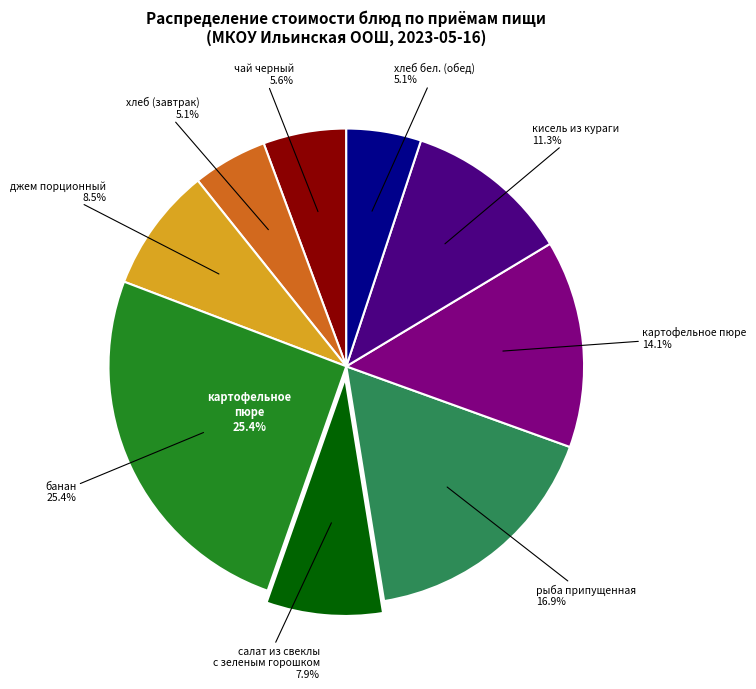

How many segments does this pie chart have?

9